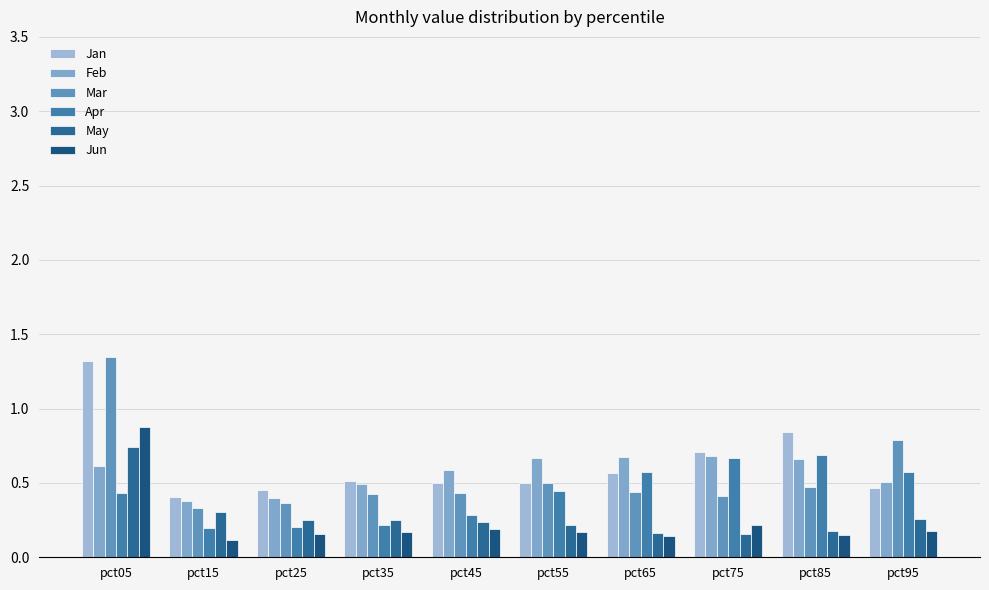

The value of Apr at pct05 is 0.4. True or false?

True